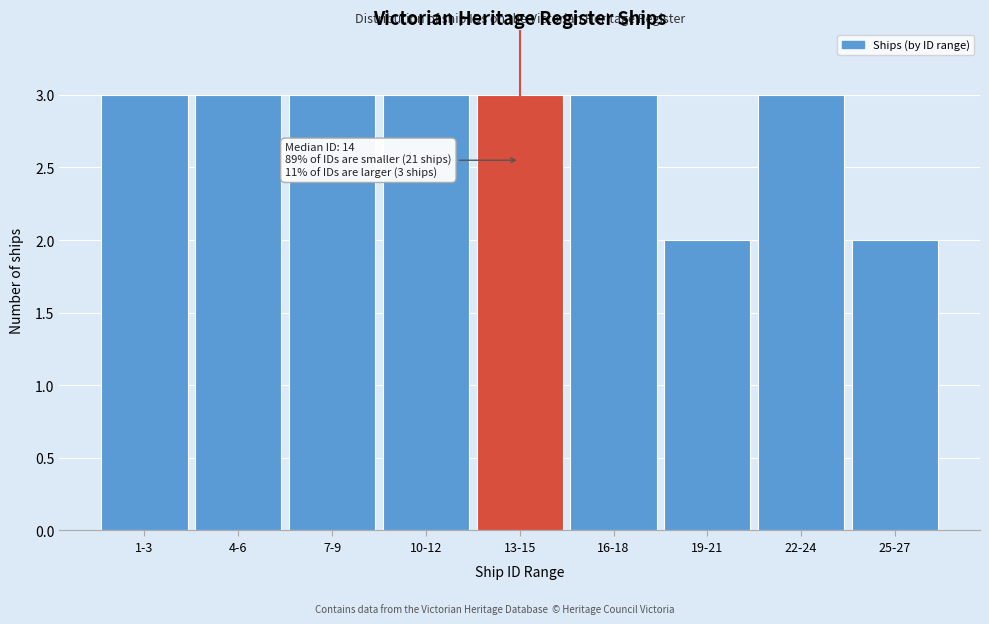

Reading left to right, extract all data points from this chart.

3	3	3	3	3	3	2	3	2